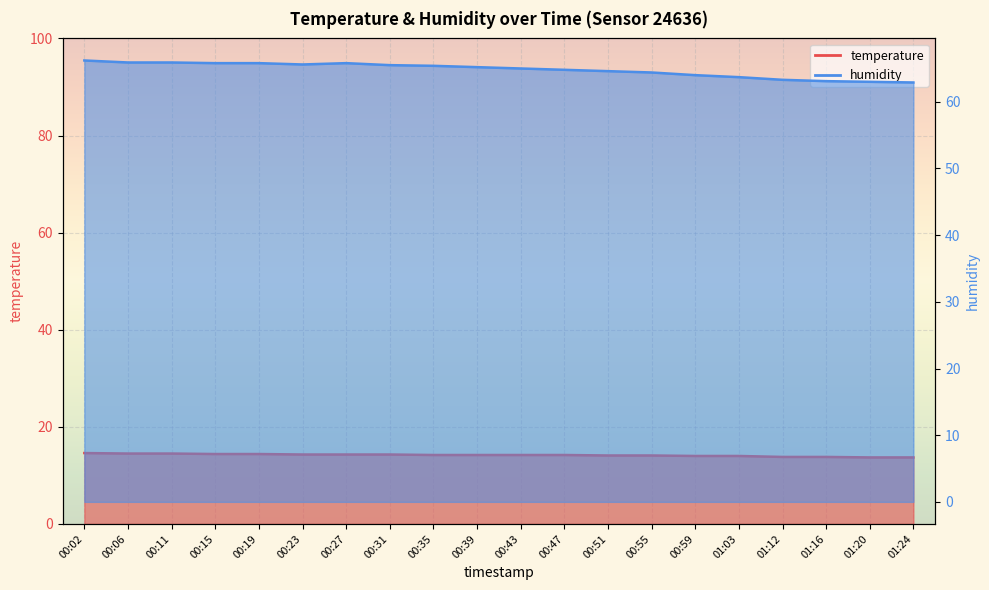

Between 00:19 and 00:06, which is larger?

00:06